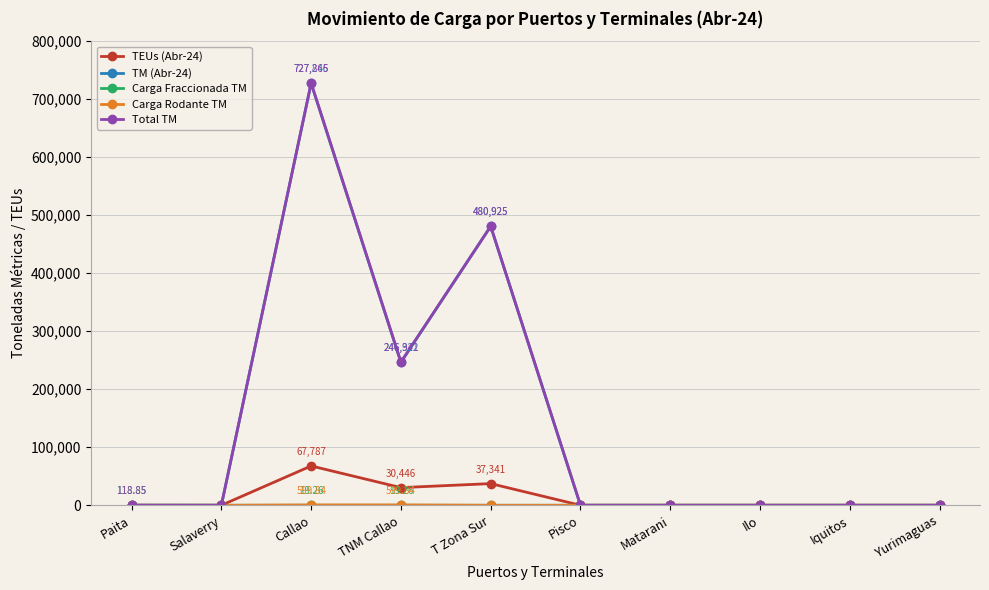

What is the label of the 10th point from the left?

Yurimaguas